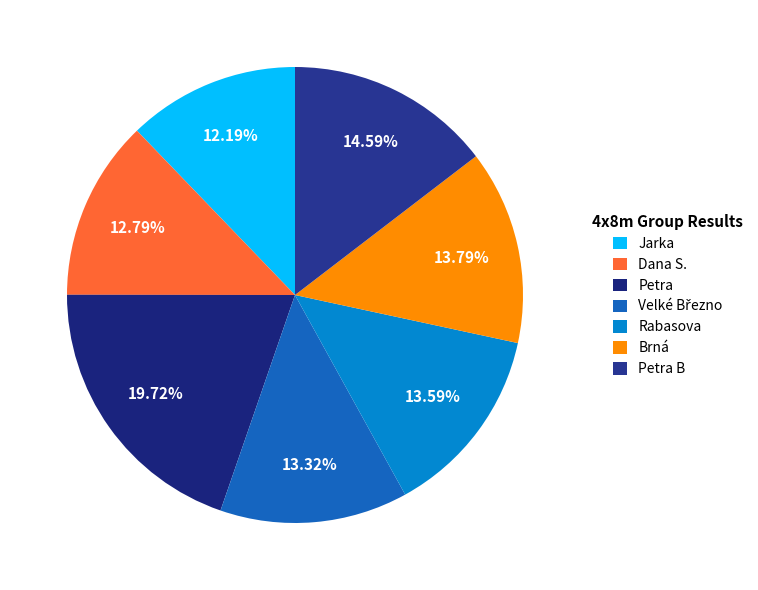

Count the number of slices in the pie.

7